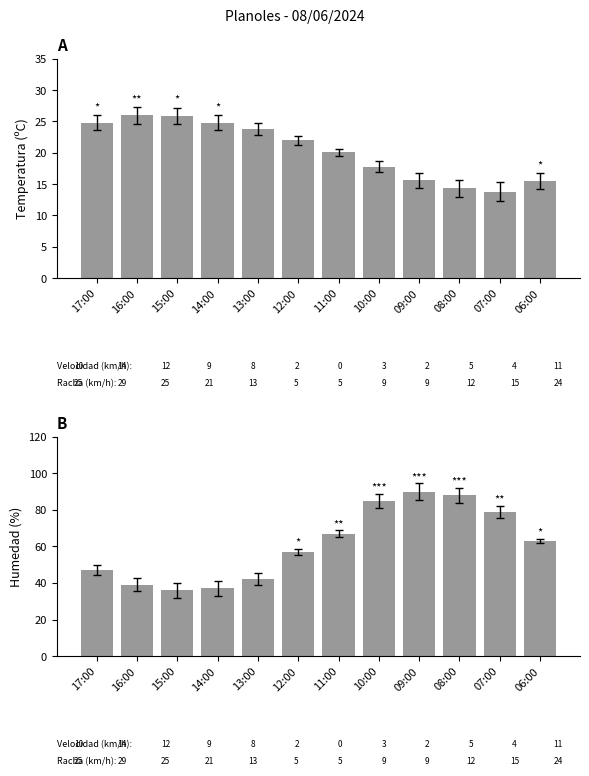

Rank the series by their average value, from highest to lowest.

Humedad (%), Temperatura (ºC)